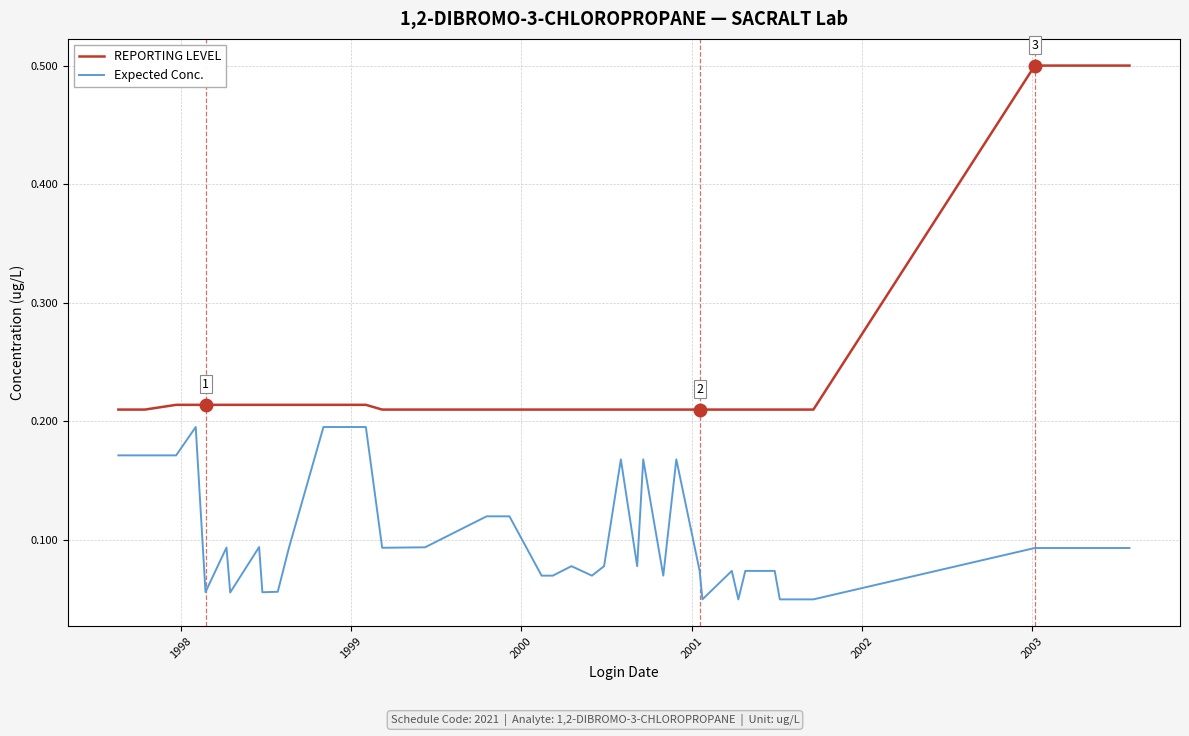

Which series has the widest spread of values?

REPORTING LEVEL